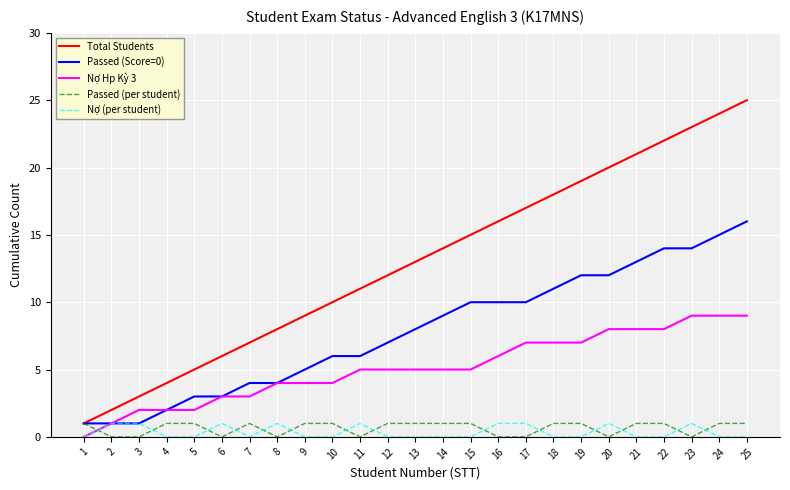

What is the maximum value shown in the chart?

25